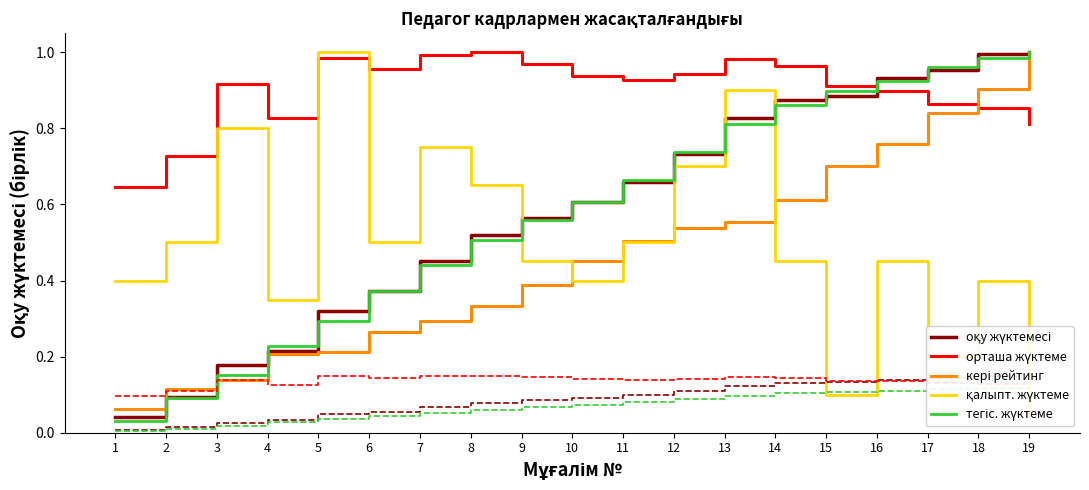

At which label does қалыпт. жүктеме reach its peak?

5